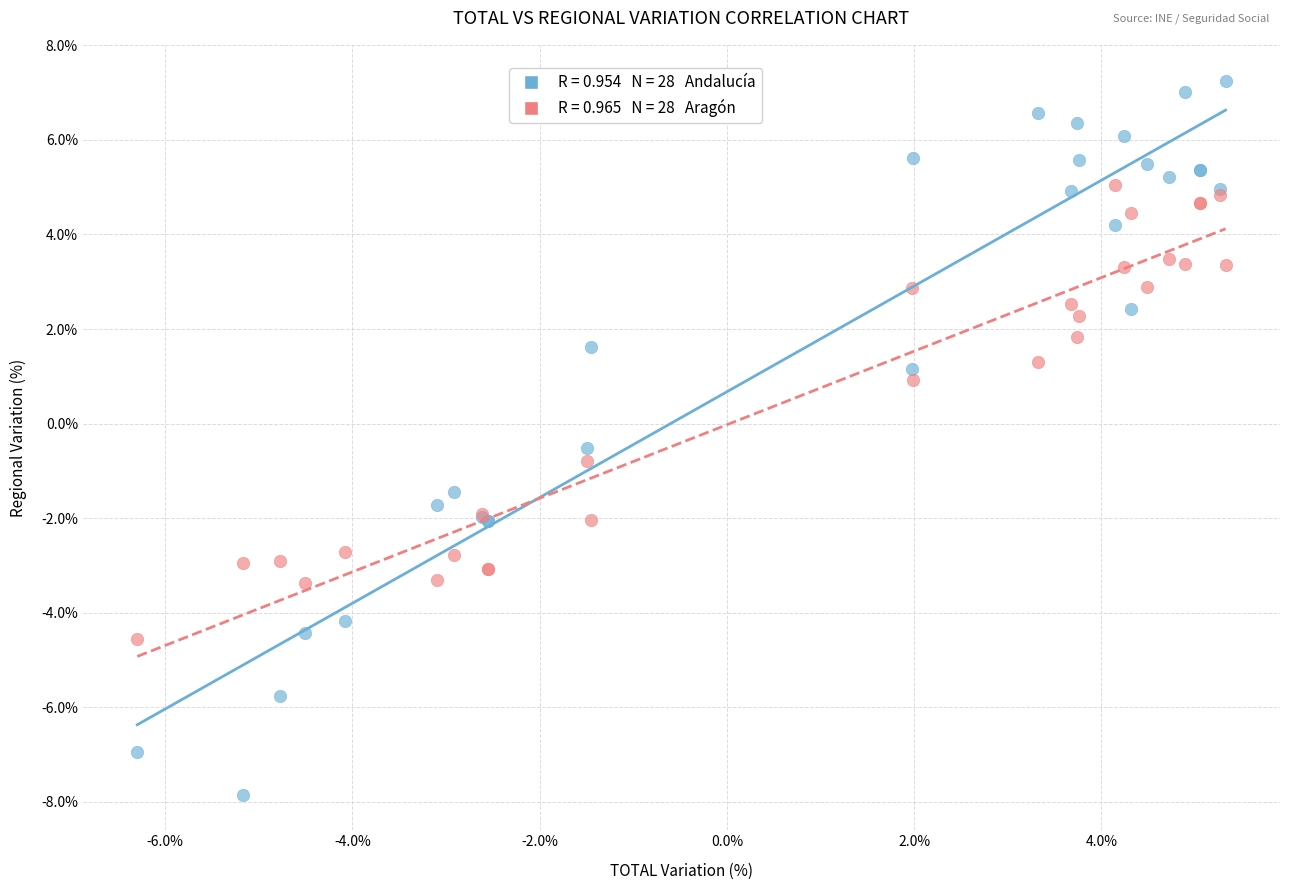

Across all series, what Y value is closest to 0?

-0.5